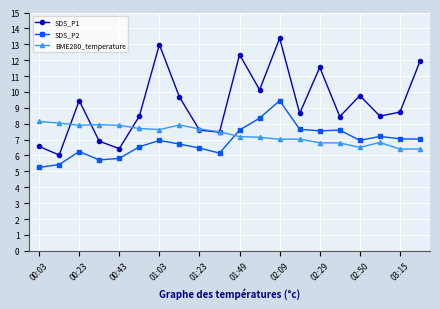

What is the minimum value for SDS_P1?

6.0